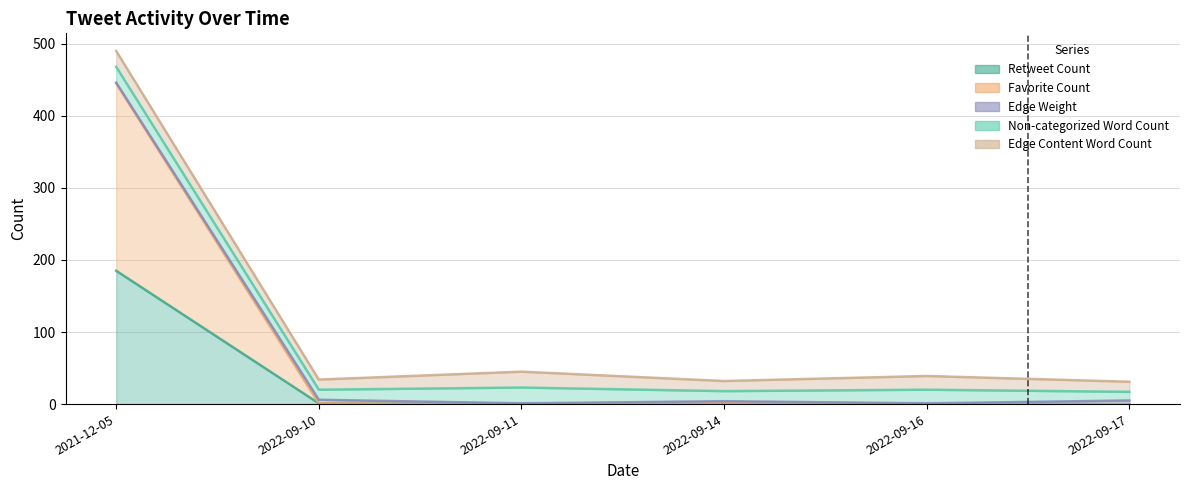

At which category is the sum across all series the highest?

2021-12-05